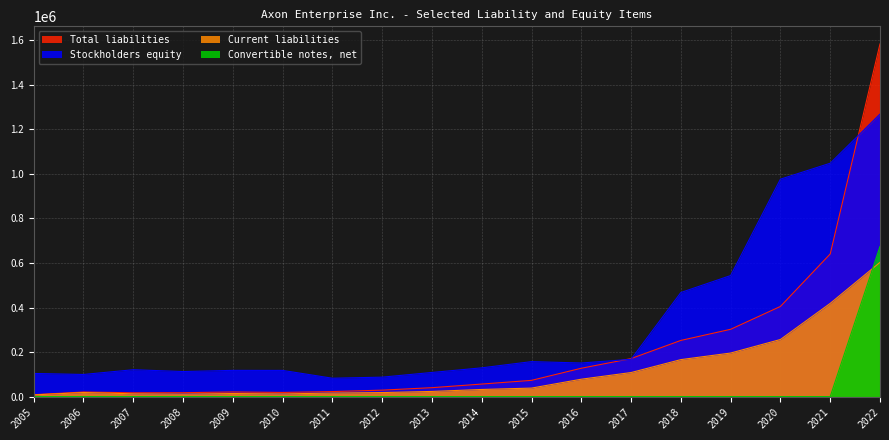

The Stockholders equity series shows 120637 at 2007. True or false?

True